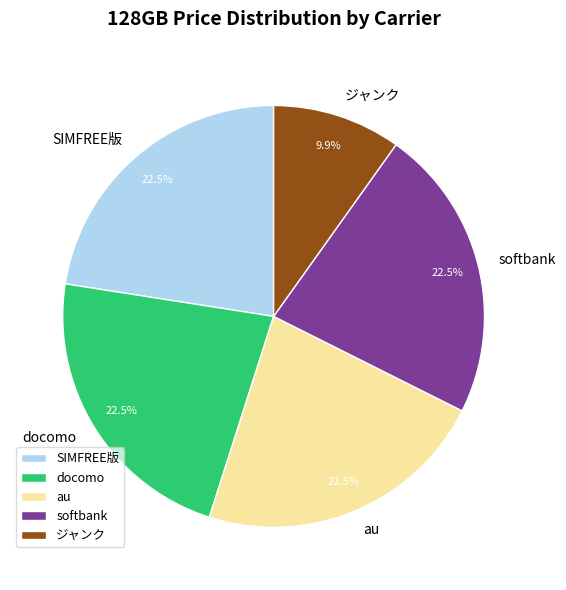

Count the number of slices in the pie.

5